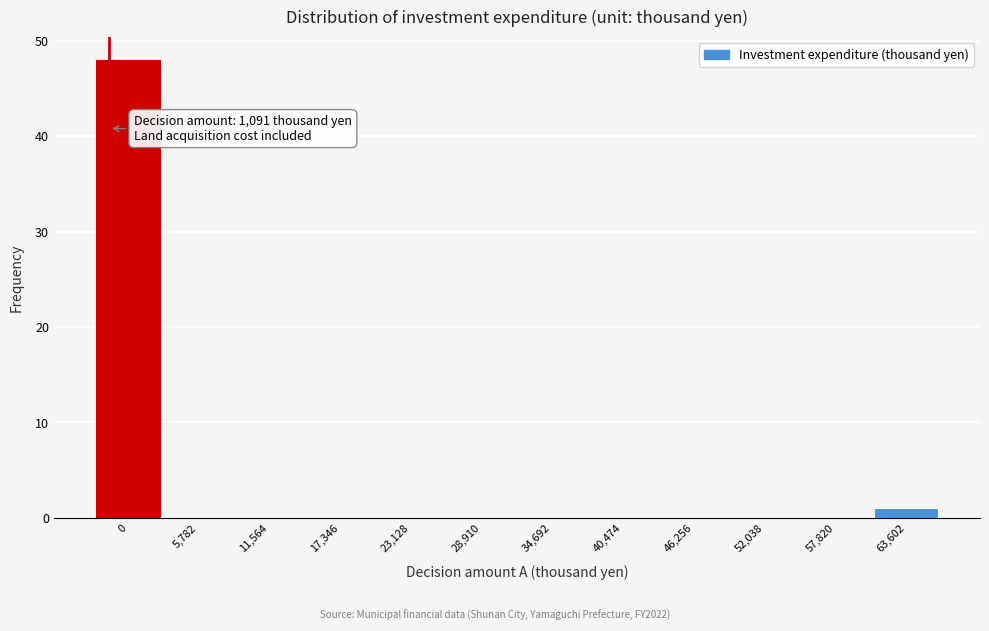

Reading left to right, what are all the values shown in this chart?

0=48	5,782=0	11,564=0	17,346=0	23,128=0	28,910=0	34,692=0	40,474=0	46,256=0	52,038=0	57,820=0	63,602=1